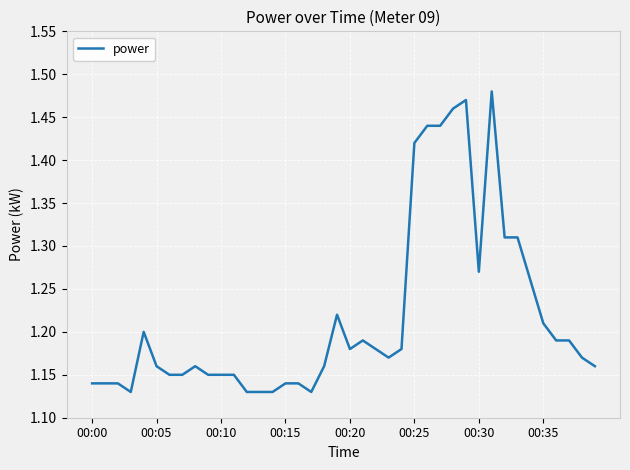

How many interior local peaks (higher than both neighbors) does the data have?

6